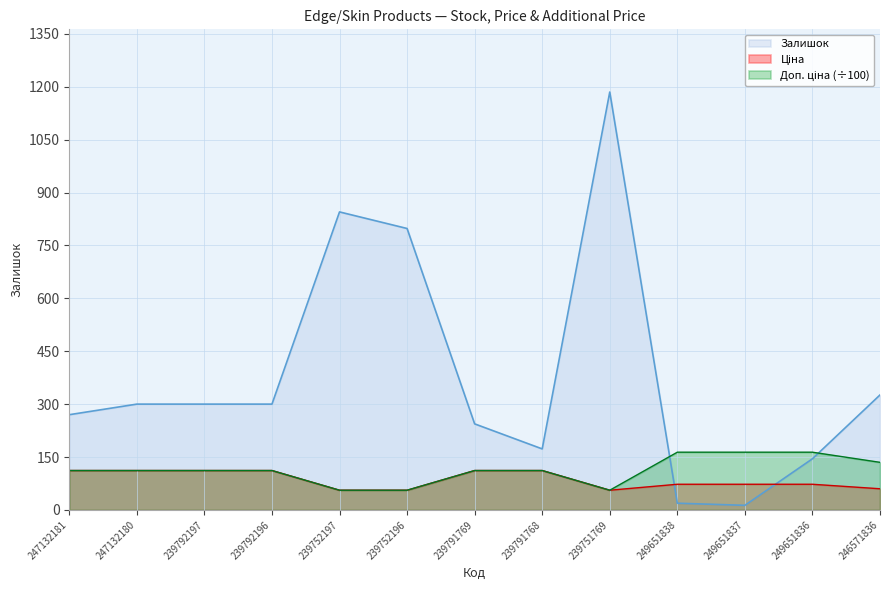

How many lines are shown in the chart?

3